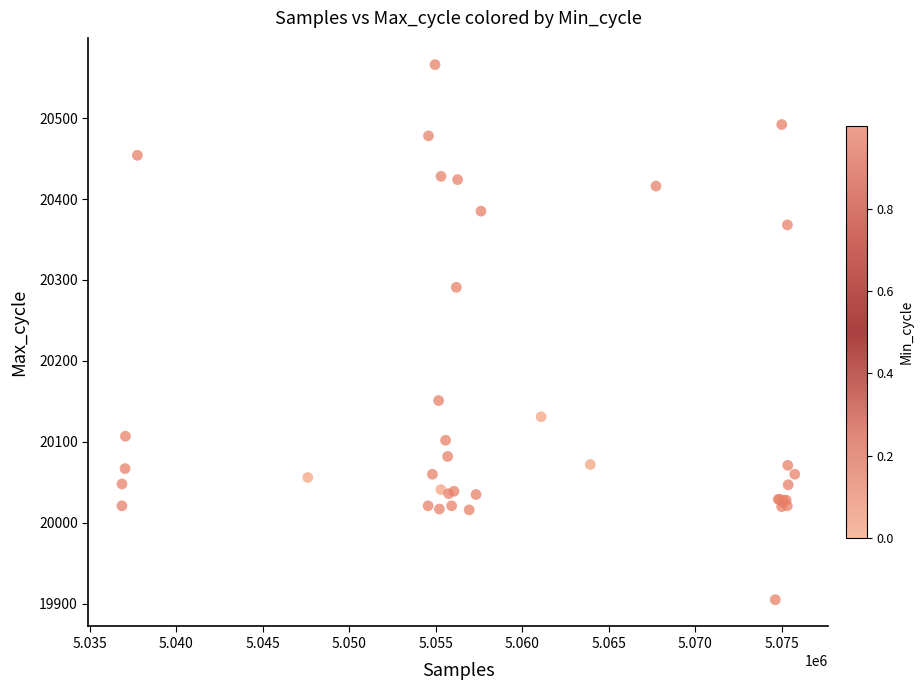

What Y value in the scatter plot is closest to 20235?

20291